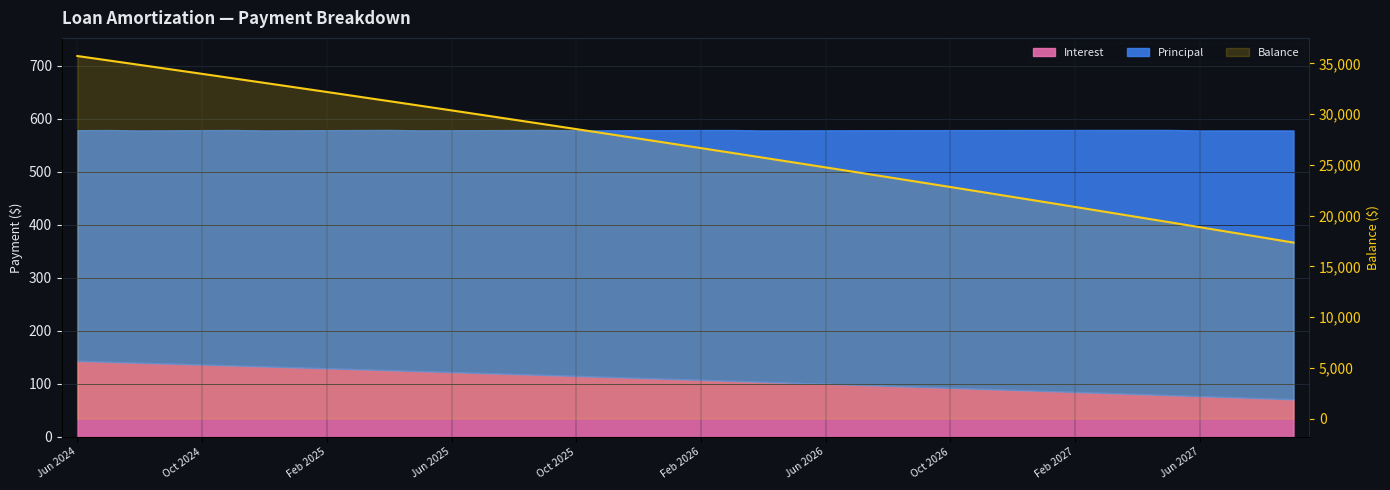

True or false: the data has more than 1 interior local peaks.

False